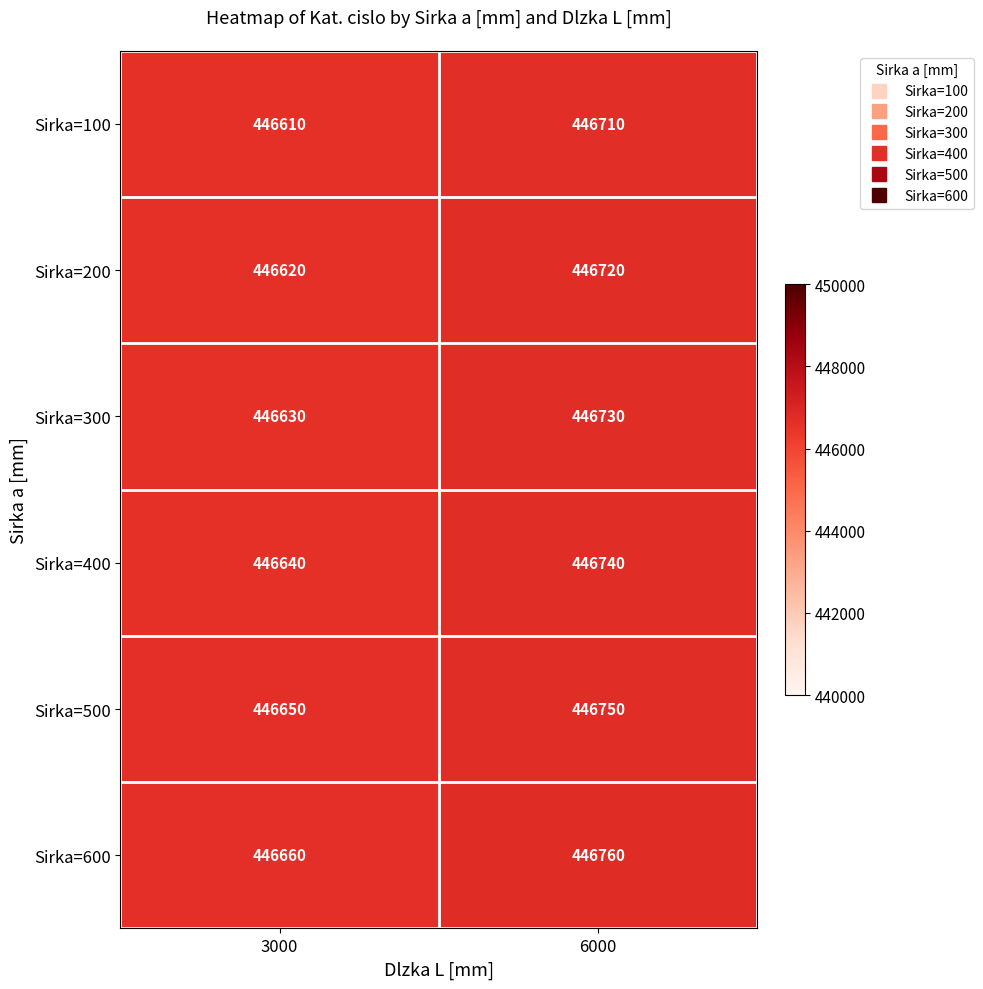

Rank the series by their average value, from lowest to highest.

Sirka=100, Sirka=200, Sirka=300, Sirka=400, Sirka=500, Sirka=600